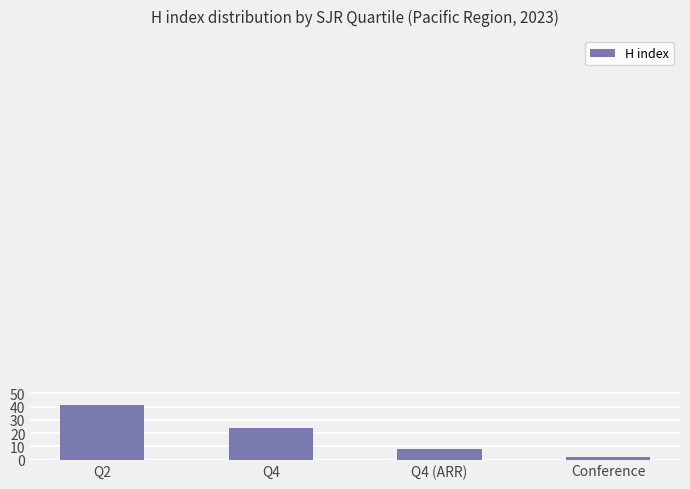

Count the number of categories in the chart.

4